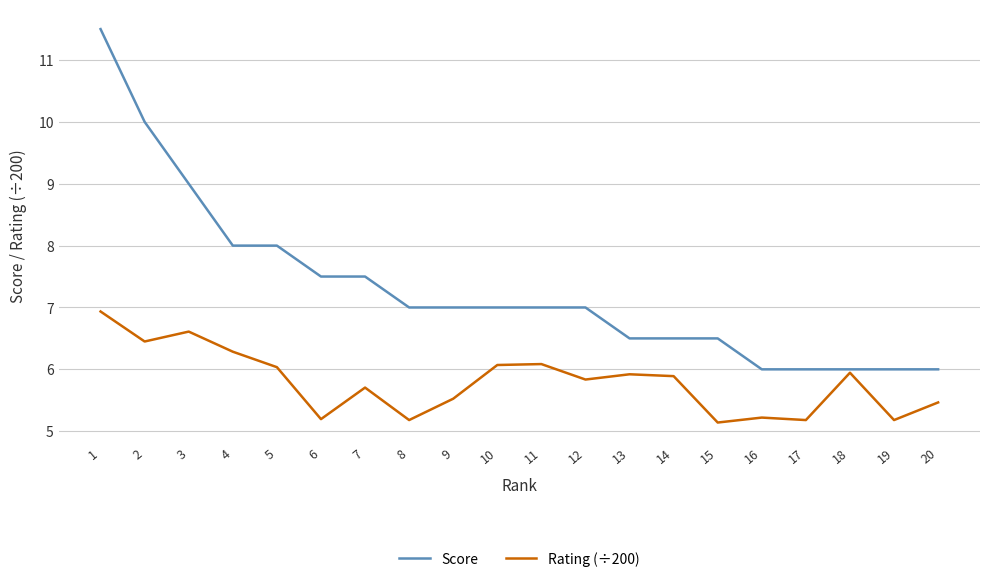

What is the approximate value of Rating (÷200) at 4?

6.3